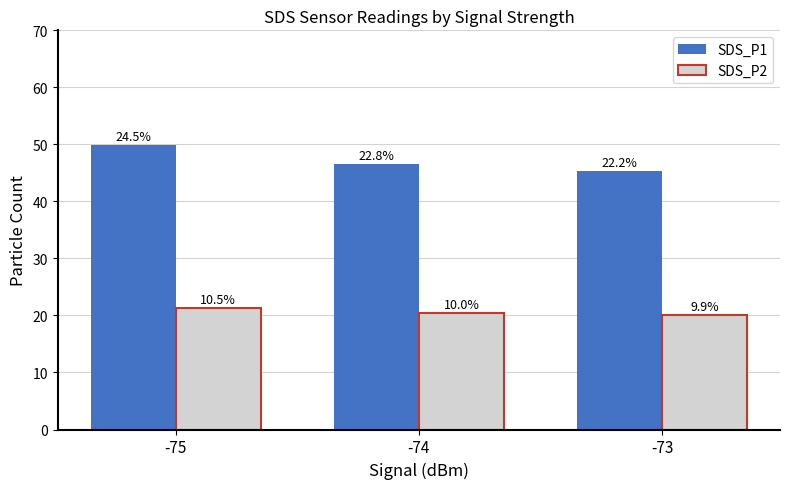

Which series has the largest total across all categories?

SDS_P1